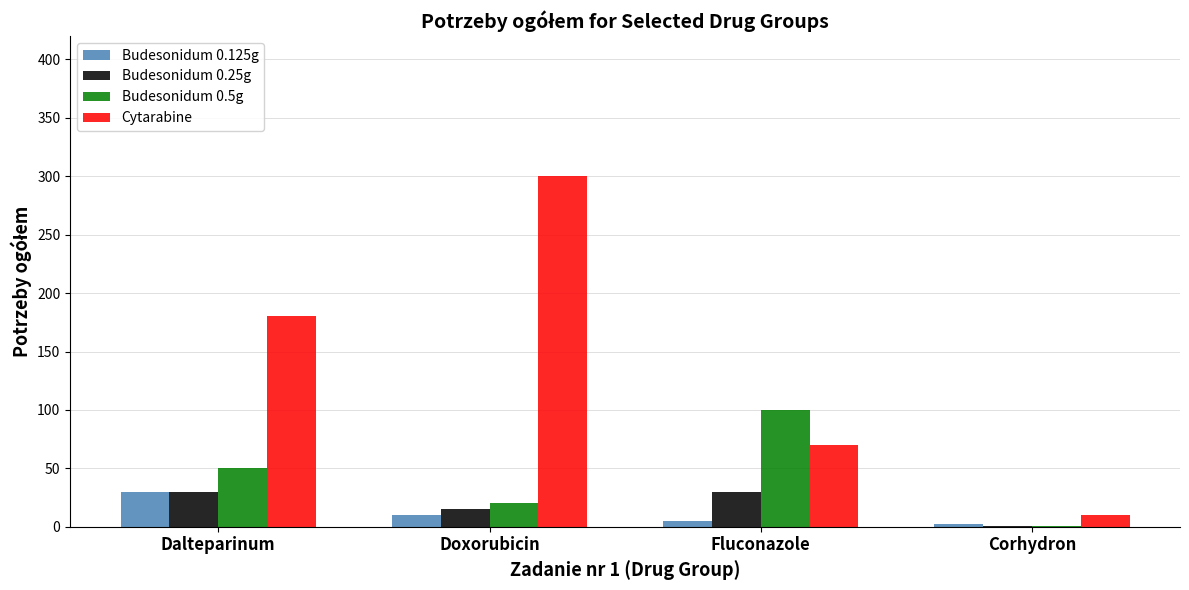

How many data points does each series have?

4